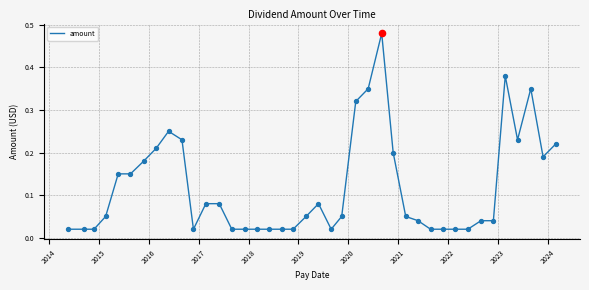

How many lines are shown in the chart?

1